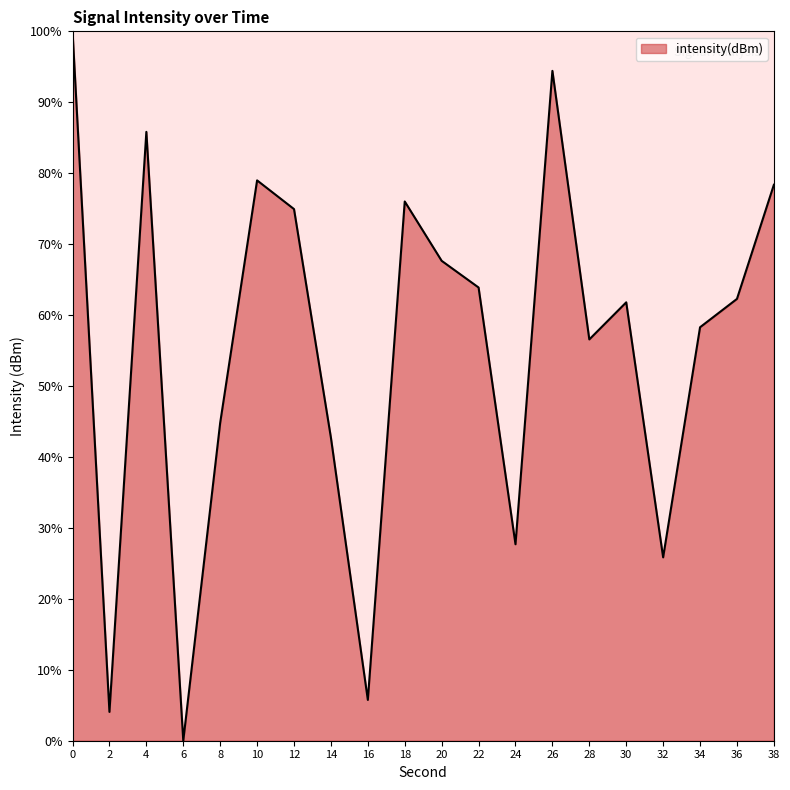

What is the difference between the second highest and minimum values?

94.4